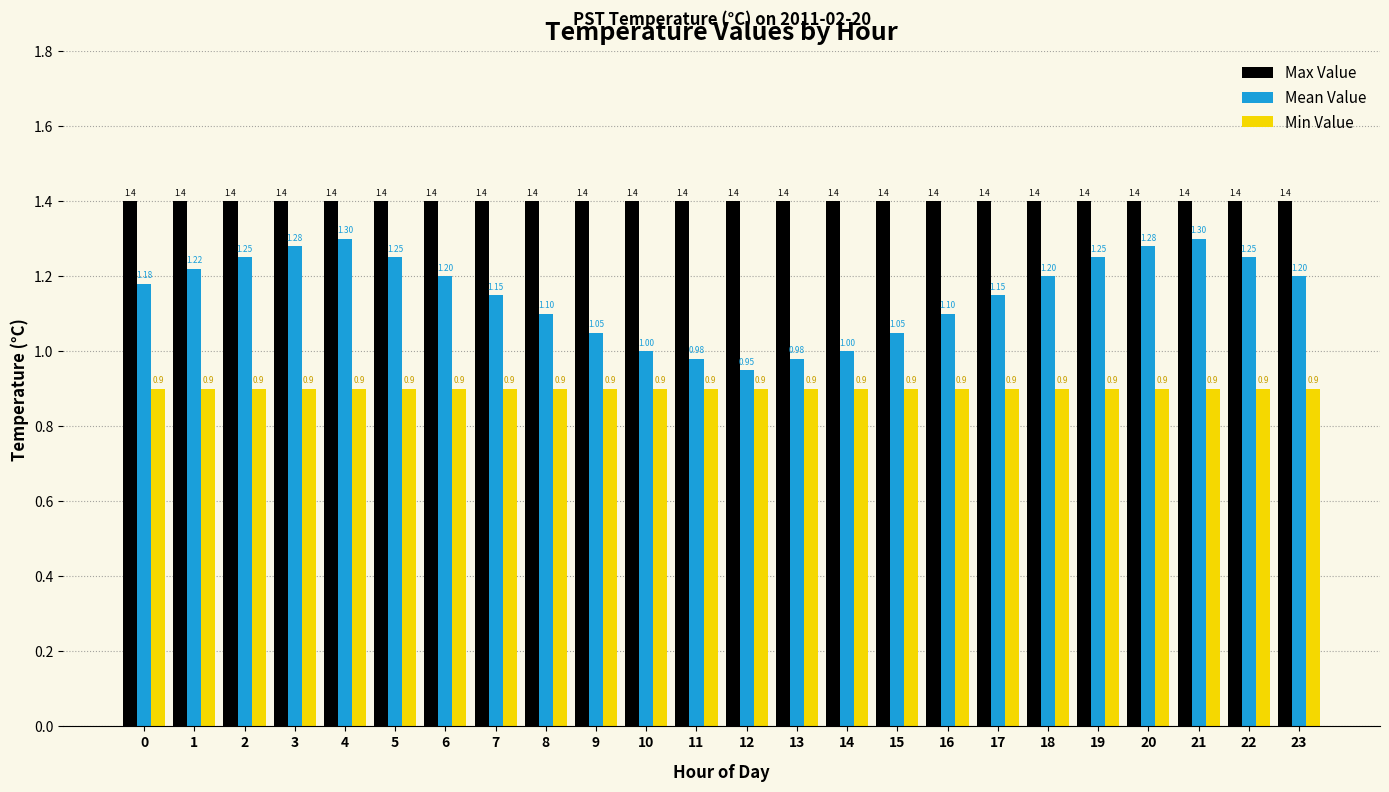

What is the total value across all series at 9?

3.4